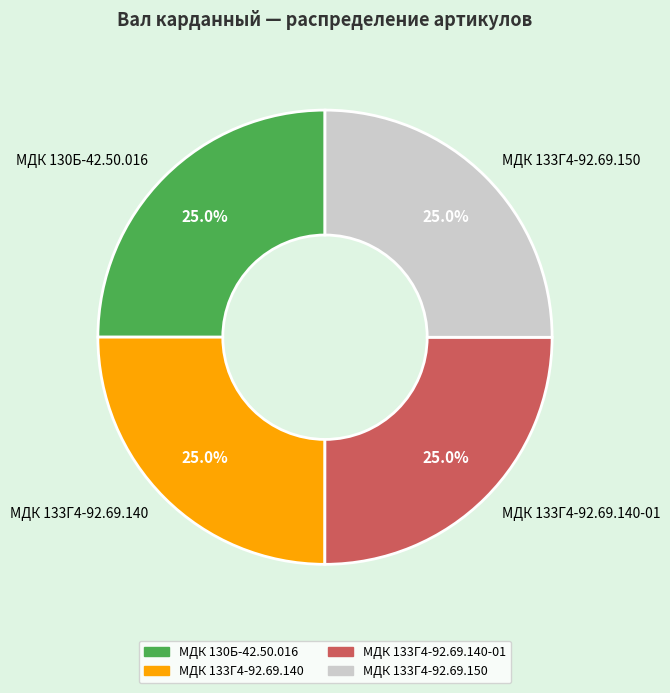

Combined, what portion of the pie is МДК 133Г4-92.69.140-01 and МДК 130Б-42.50.016?

50.0%